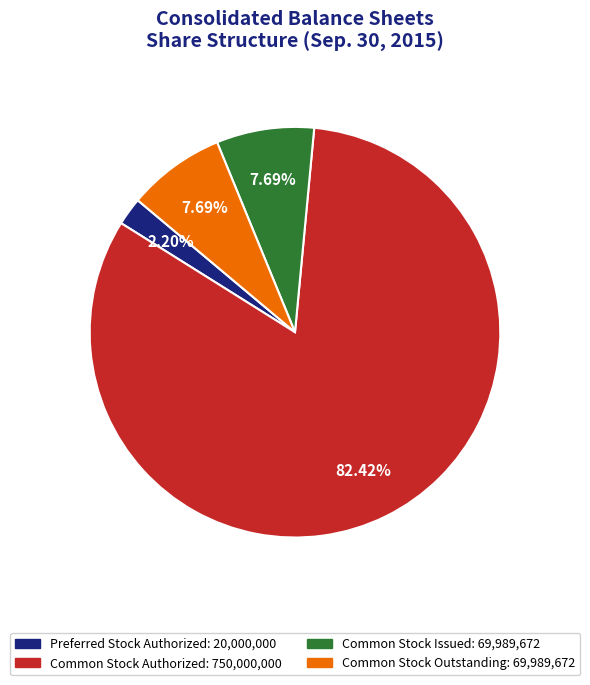

Does any single category account for the majority?

Yes